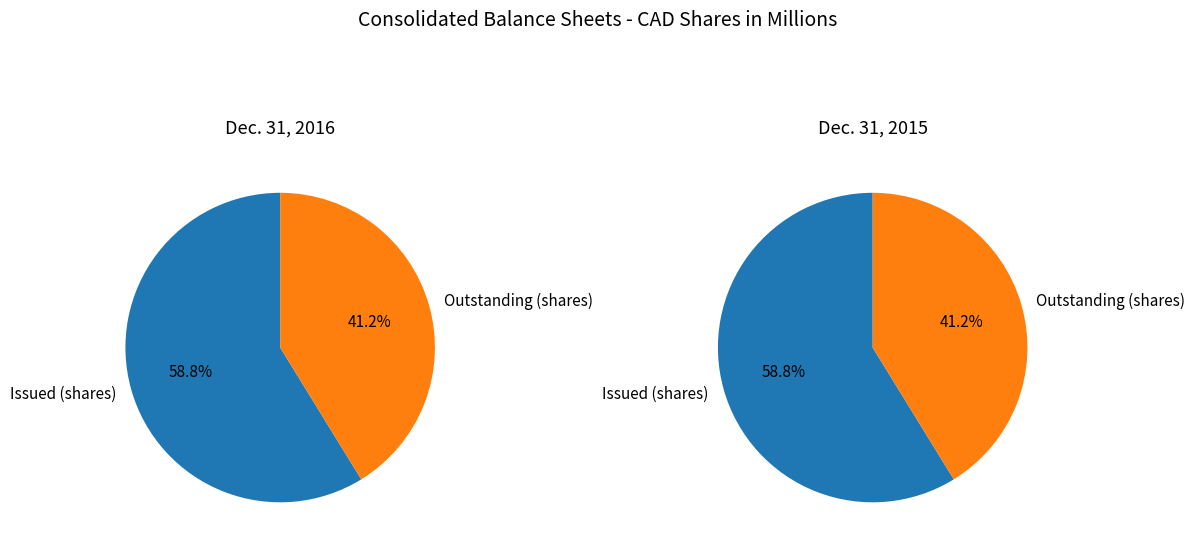

Which slice is the largest?

Issued (shares)